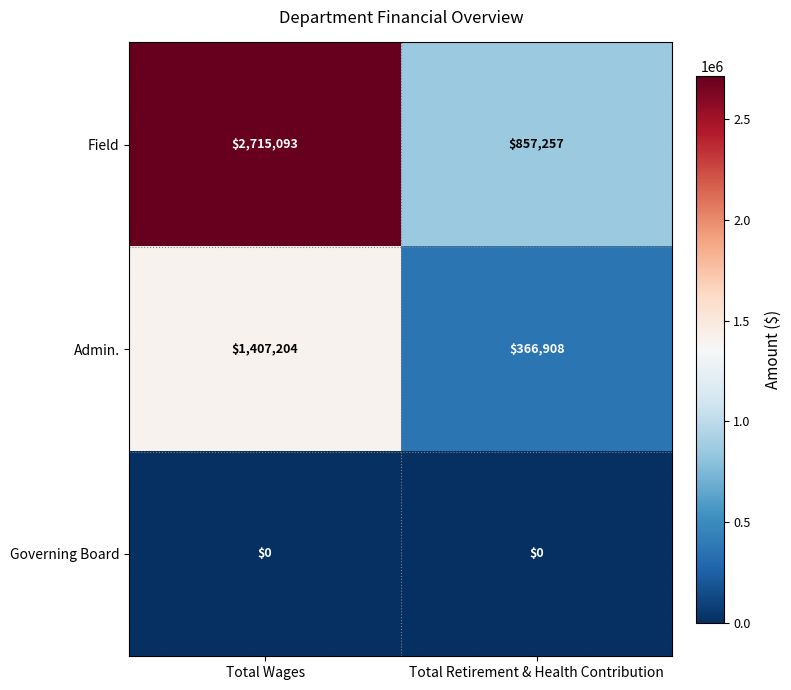

Is the value of Field at Total Wages greater than the value of Governing Board at Total Wages?

Yes